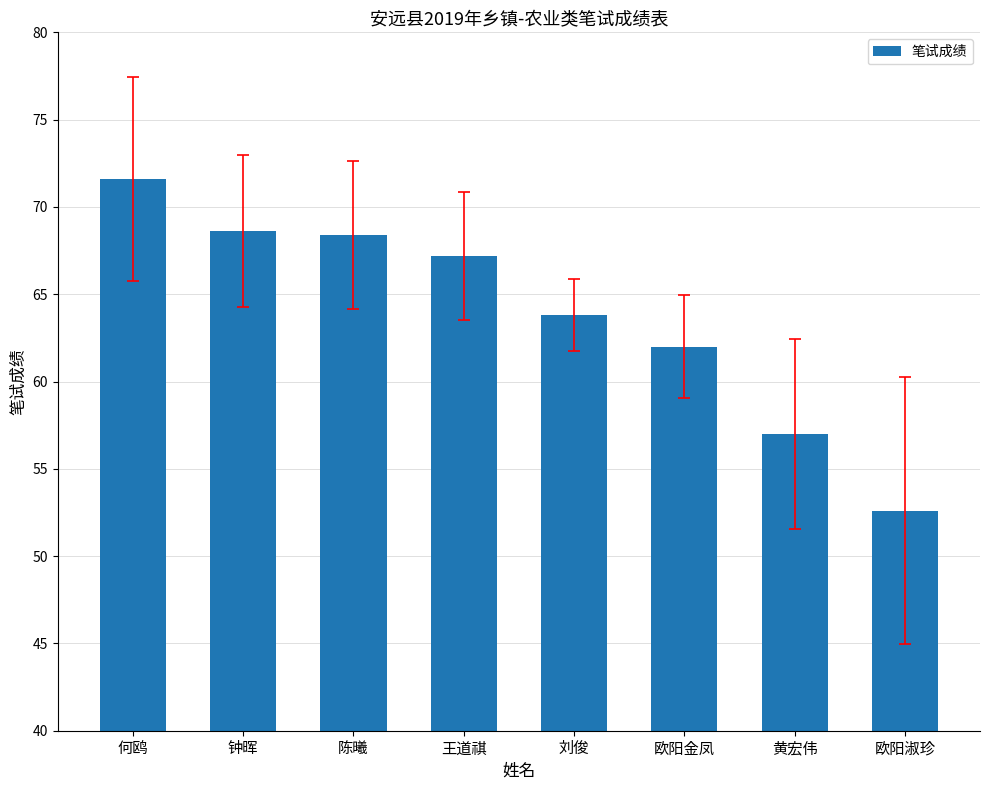

What is the difference between the values at 黄宏伟 and 欧阳淑珍?

4.4